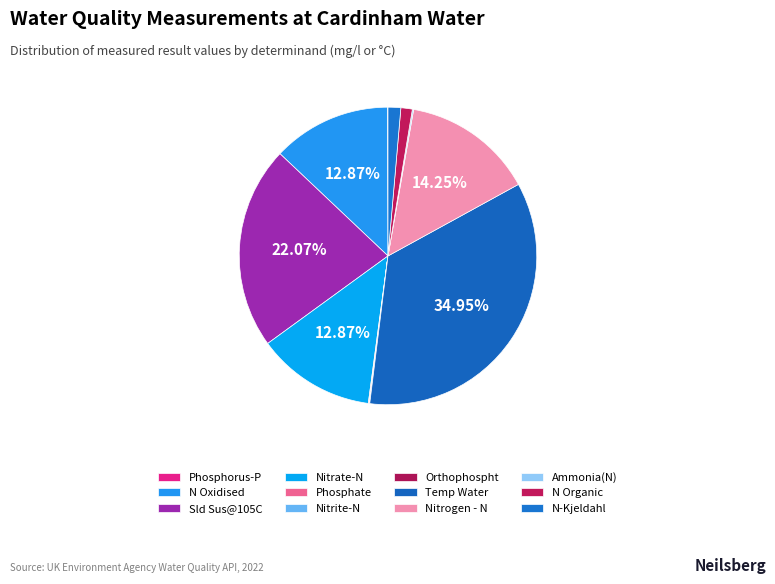

Is there a majority slice in this chart?

No